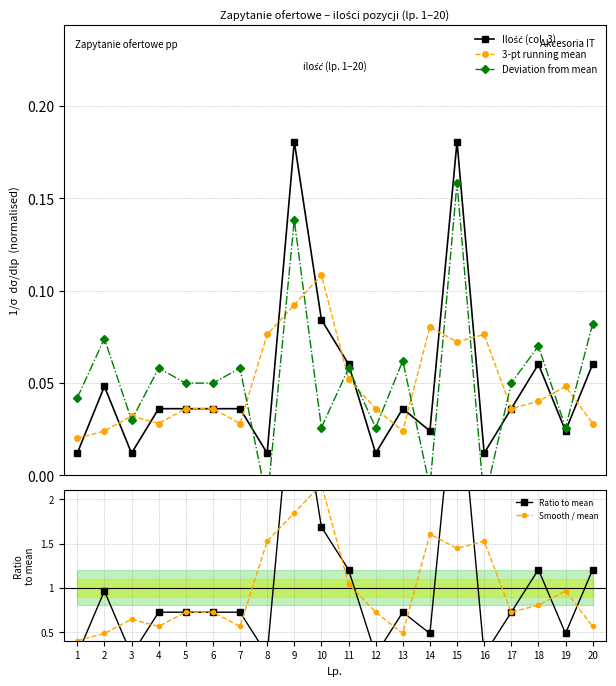

At which category is the sum across all series the highest?

9